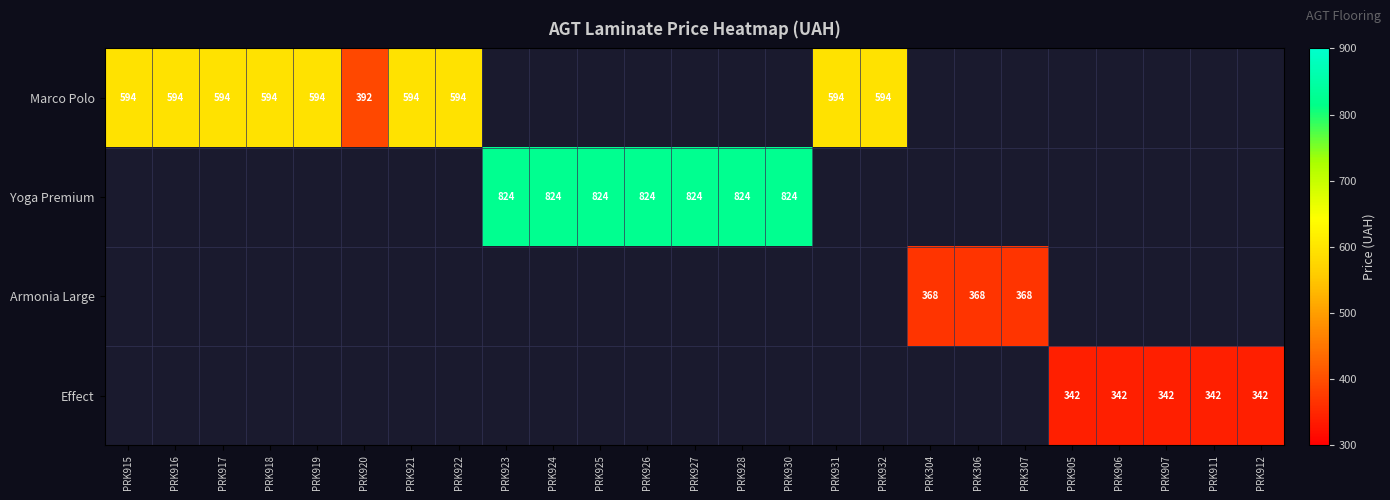

What is the sum of the Marco Polo values at PRK931 and PRK922?

1188